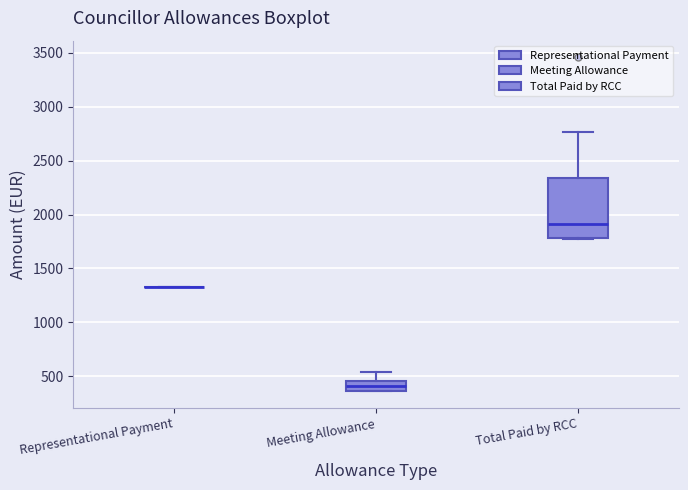

Which box is the tallest, from its lower edge to its upper edge?

Total Paid by RCC